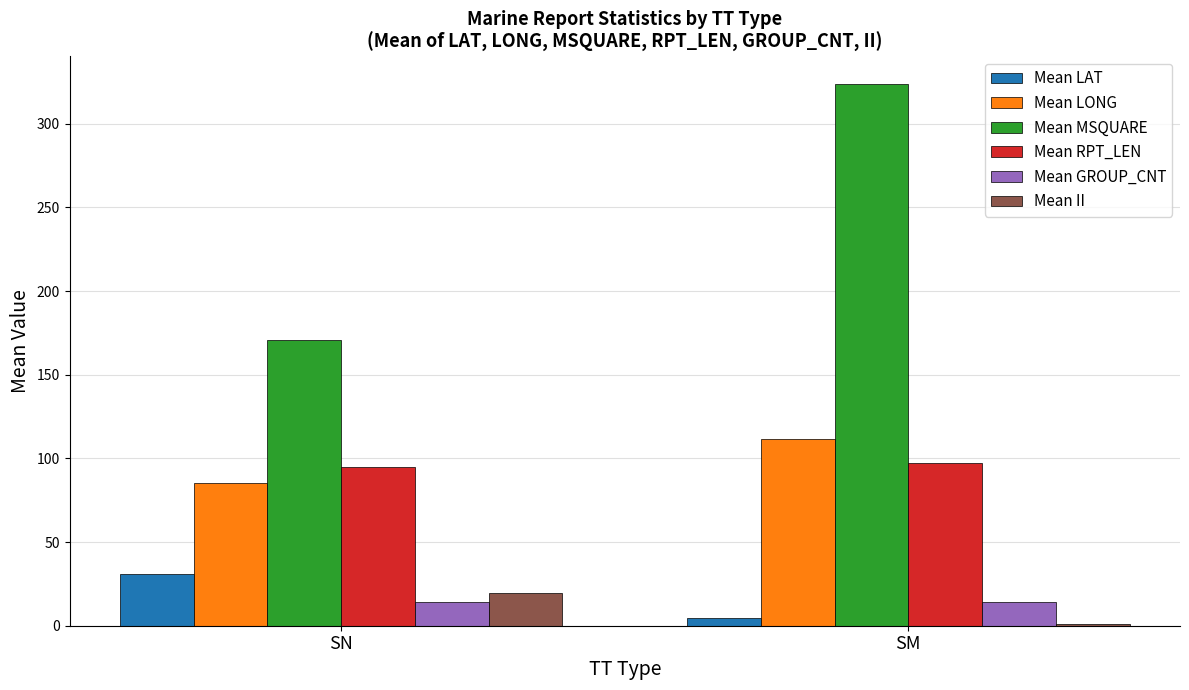

Is it true that Mean MSQUARE equals 285.6 at SN?

False